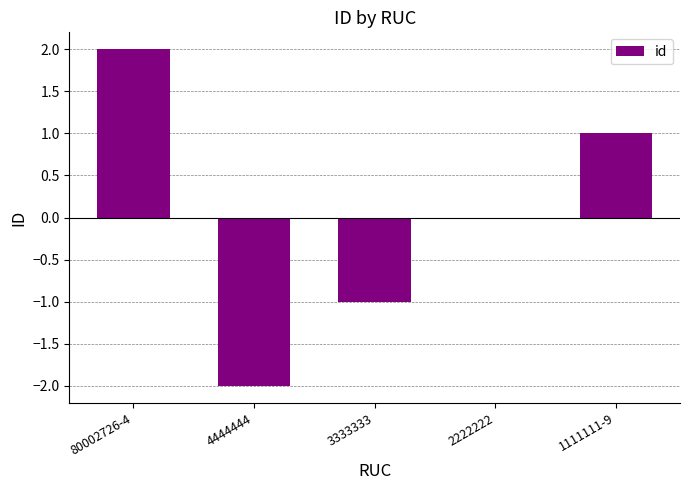

Is it true that the value at 4444444 is 0?

False